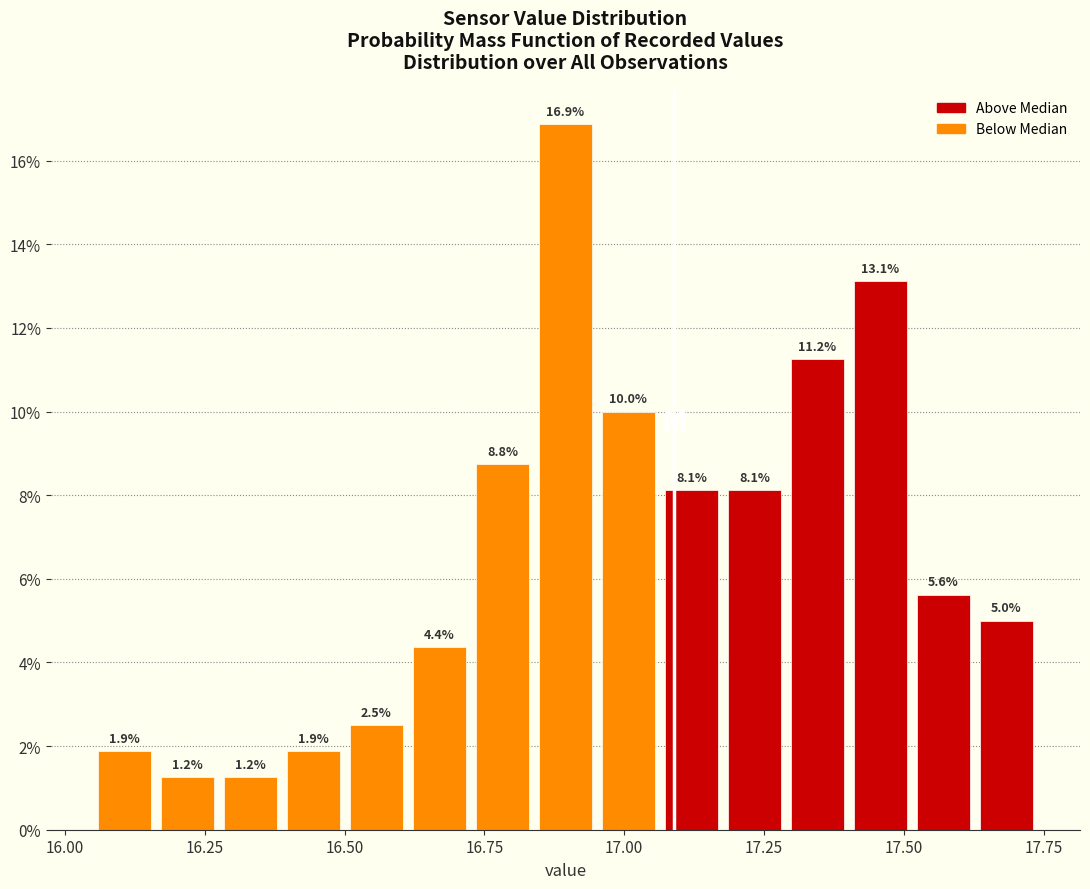

Around what value on the x-axis is the tallest bar? Give the approximate position of its centre, as read against the axis.

16.90